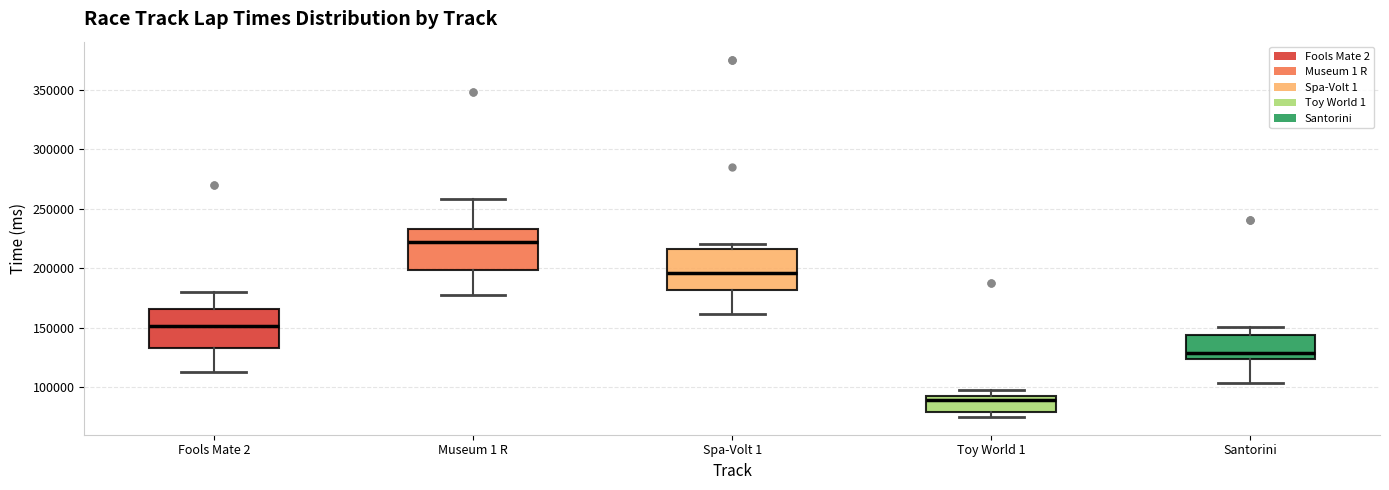

Which box's median line is the highest?

Museum 1 R